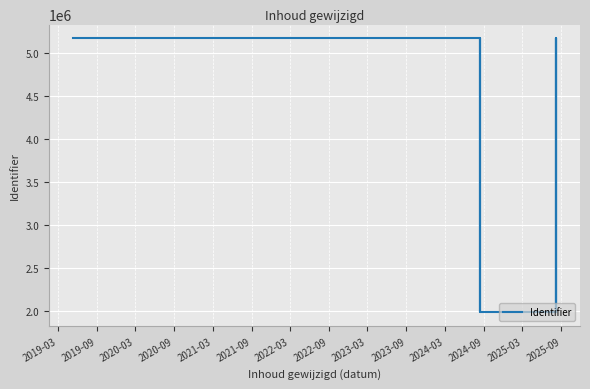

True or false: the data shows 5165808 at 2020-03.

True